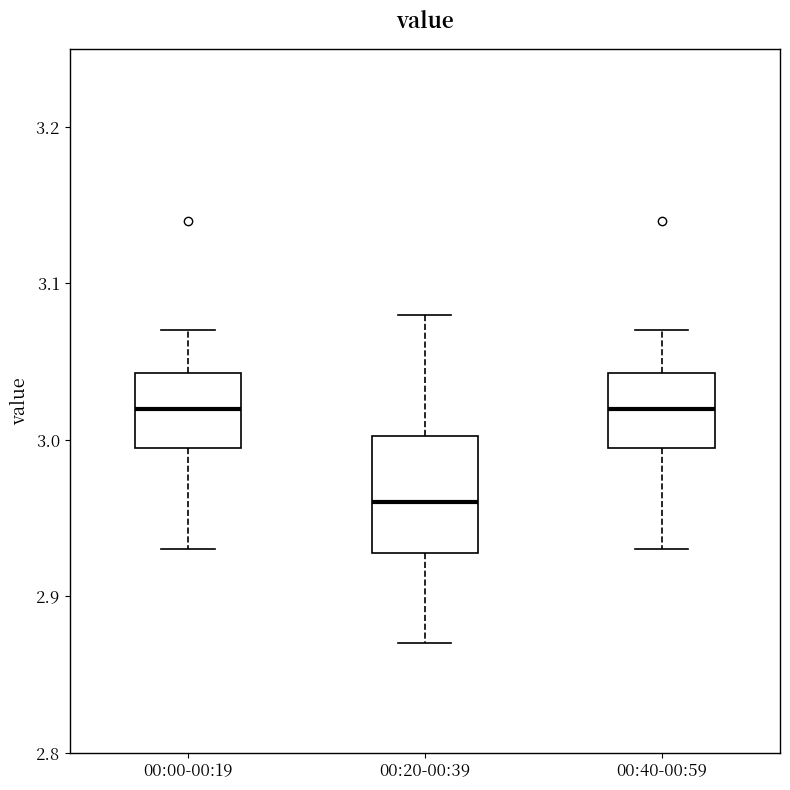

Reading left to right, read every box against the y-axis: the position of its median line, the range the box covers, and the ends of its whiskers. The values are not printed on the chart, so give them approximately, as read against the axis.

00:00-00:19: median 3.02, box 3.00 to 3.04, whiskers 2.93 to 3.07
00:20-00:39: median 2.96, box 2.93 to 3.00, whiskers 2.87 to 3.08
00:40-00:59: median 3.02, box 3.00 to 3.04, whiskers 2.93 to 3.07